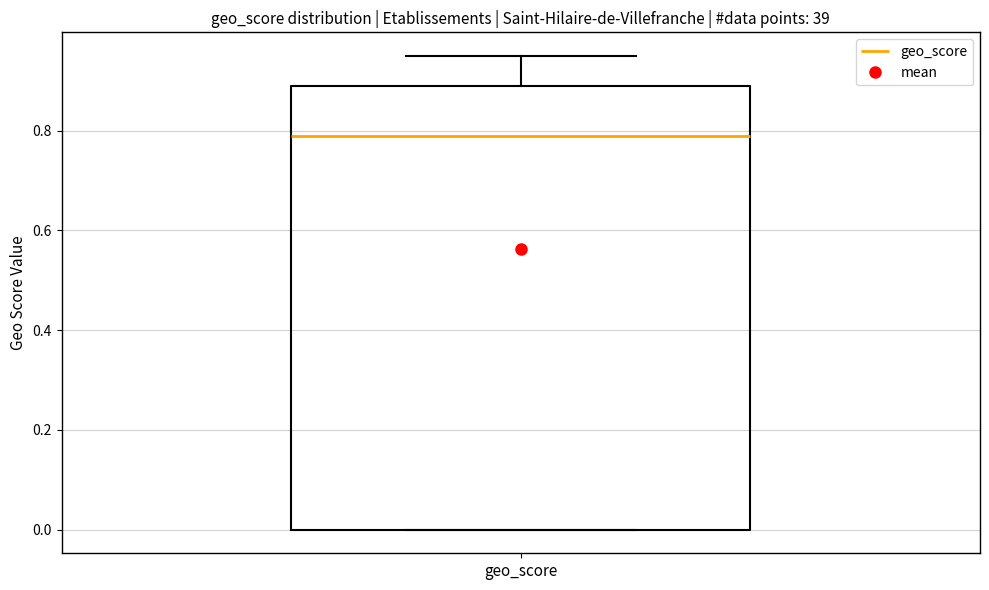

Read this box plot against the y-axis: the position of the median line, the range covered by the box, and the ends of both whiskers. The values are not printed on the chart, so give them approximately, as read against the axis.

median 0.80, box 0.00 to 0.90, whiskers 0.00 to 0.96